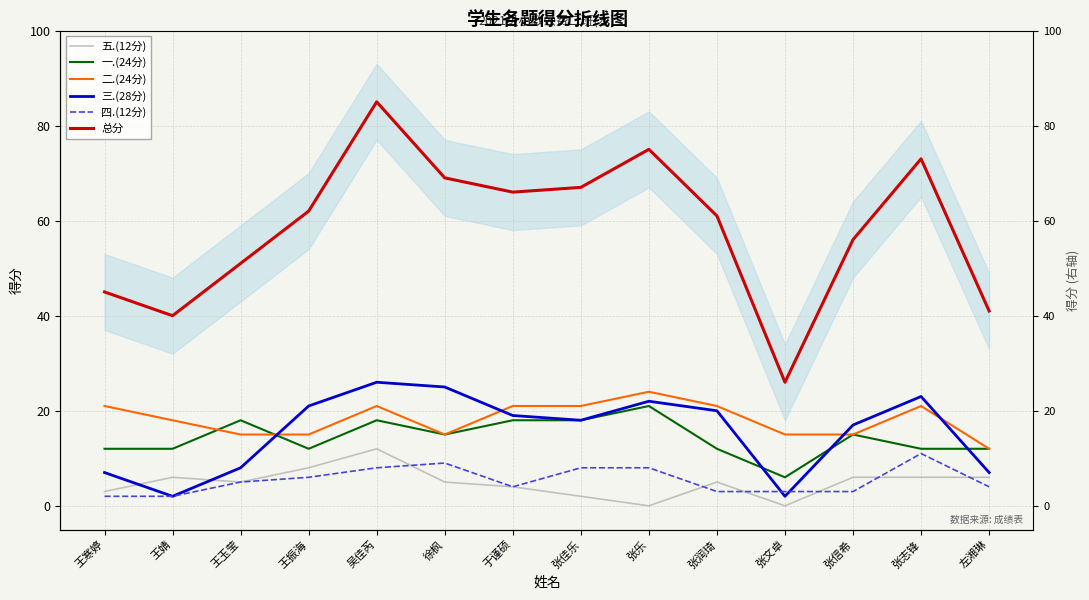

Which series has the largest total across all categories?

总分